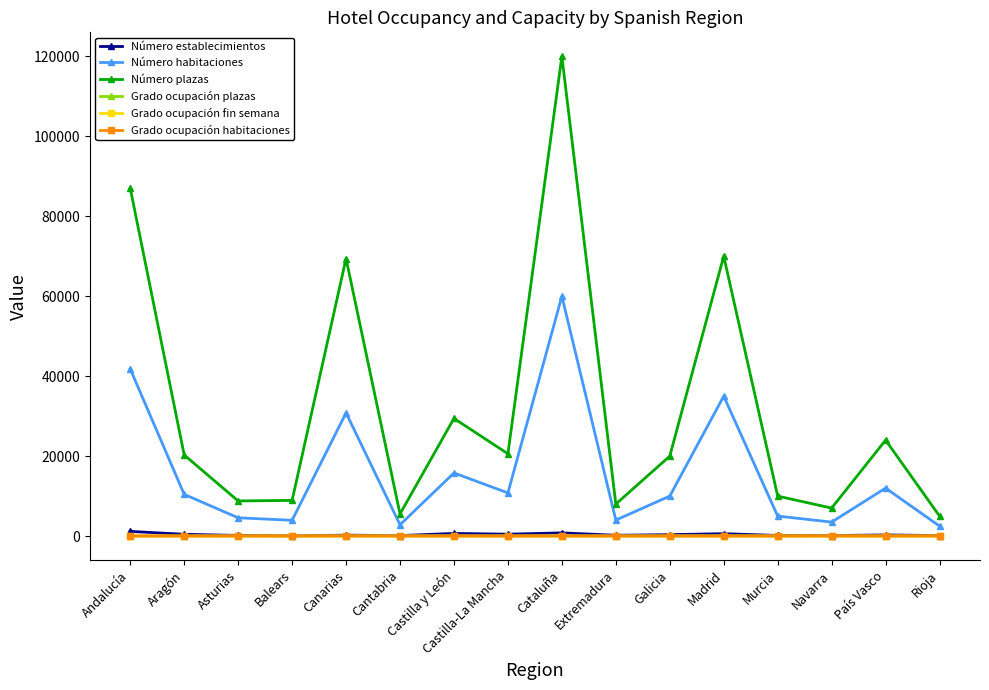

True or false: Grado ocupación habitaciones and Número habitaciones intersect in this chart.

False